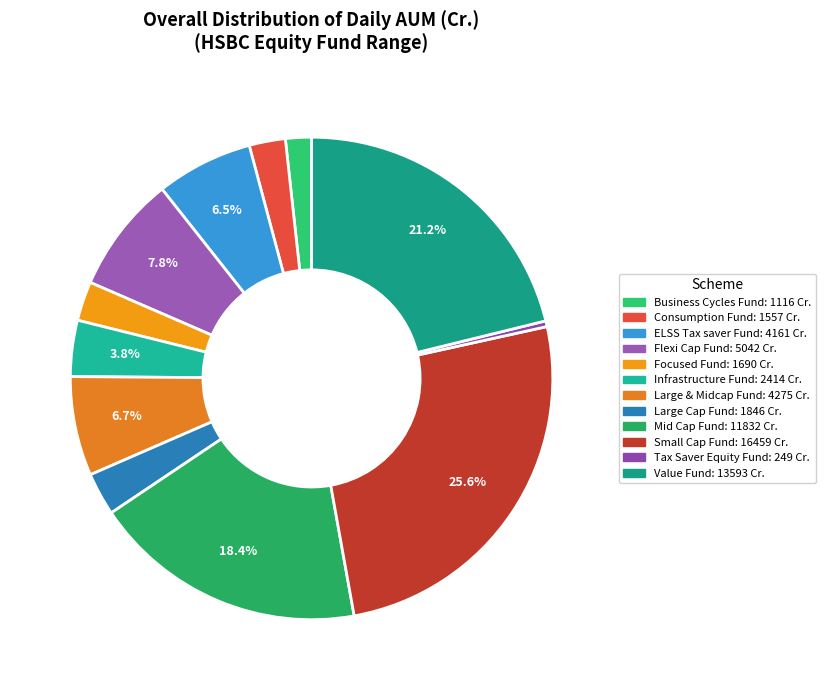

Does any single category account for the majority?

No